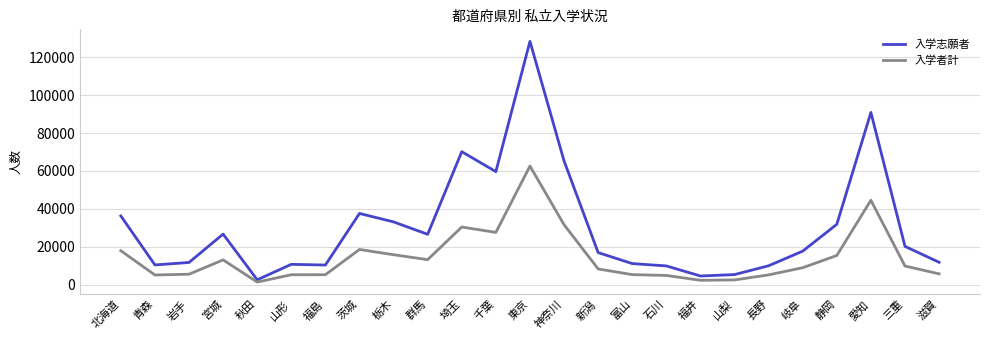

What is the greatest value displayed?

128408